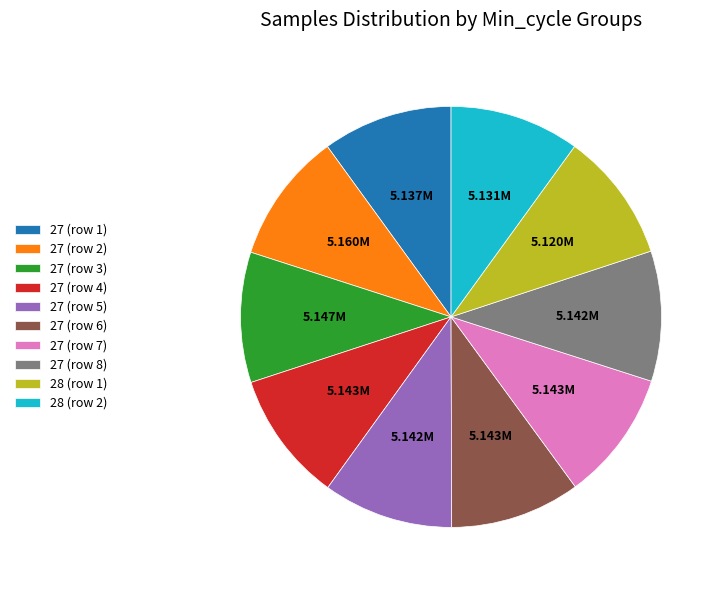

Approximately how many times larger is the value at 28 (row 1) compared to 27 (row 4)?

1.0